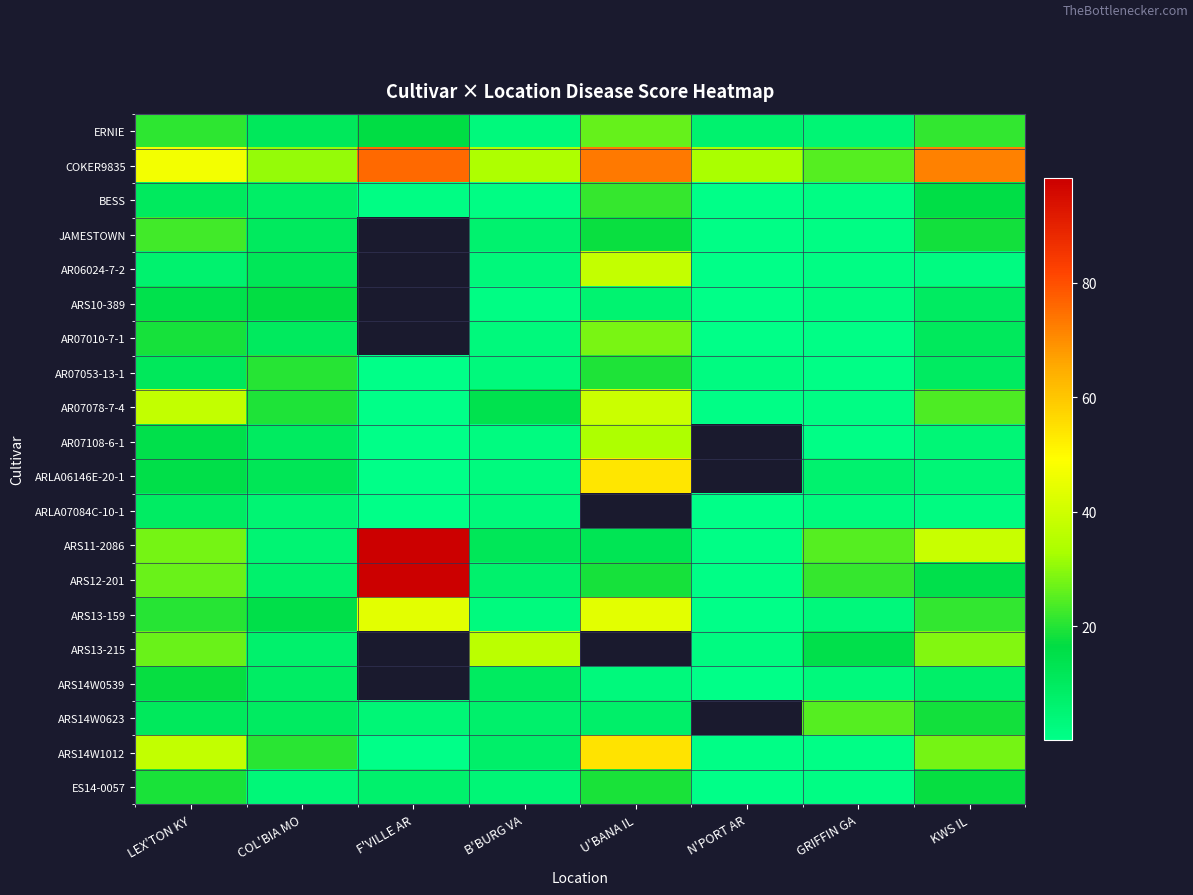

How many positive values does the ARS13-215 series have?

6